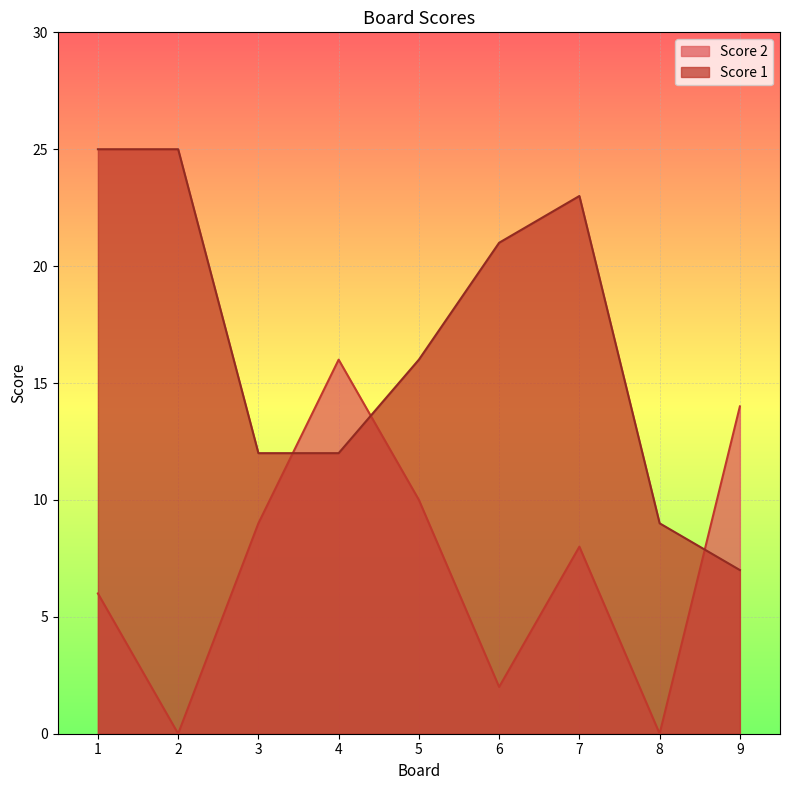

Where is Score 2 nearest to the value 8?

7